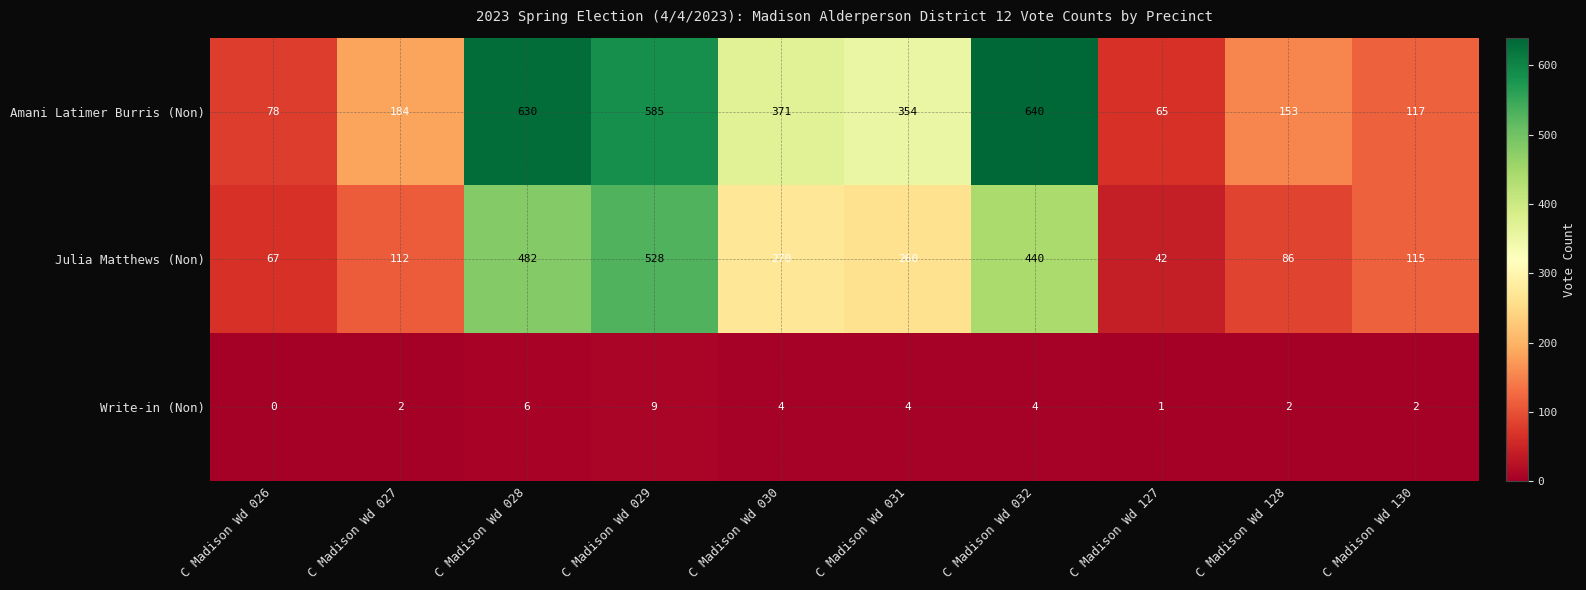

What is the difference between the second highest and second lowest values in the Amani Latimer Burris (Non) series?

552